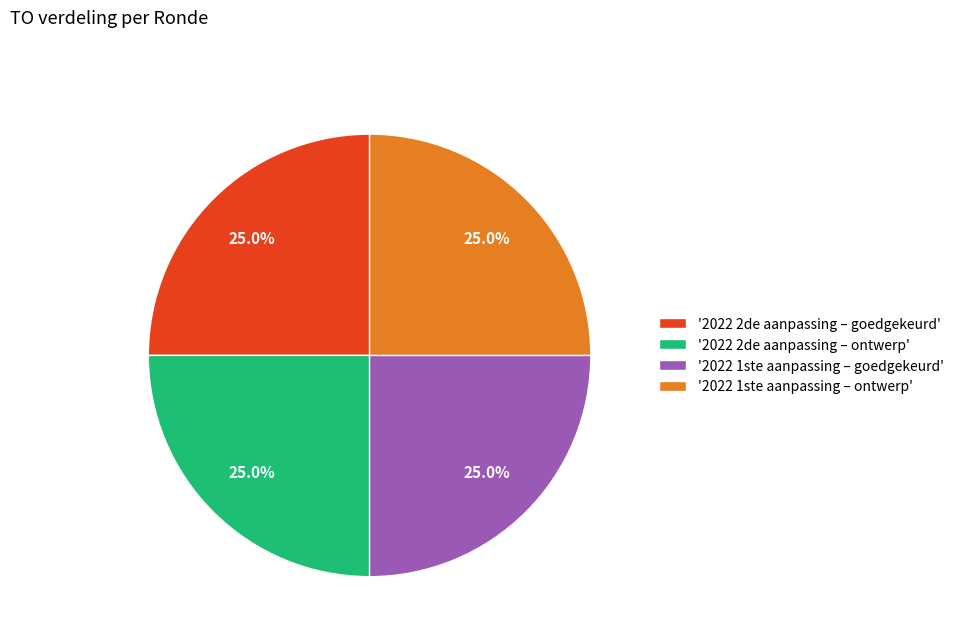

Is there any slice that represents more than half of the pie?

No